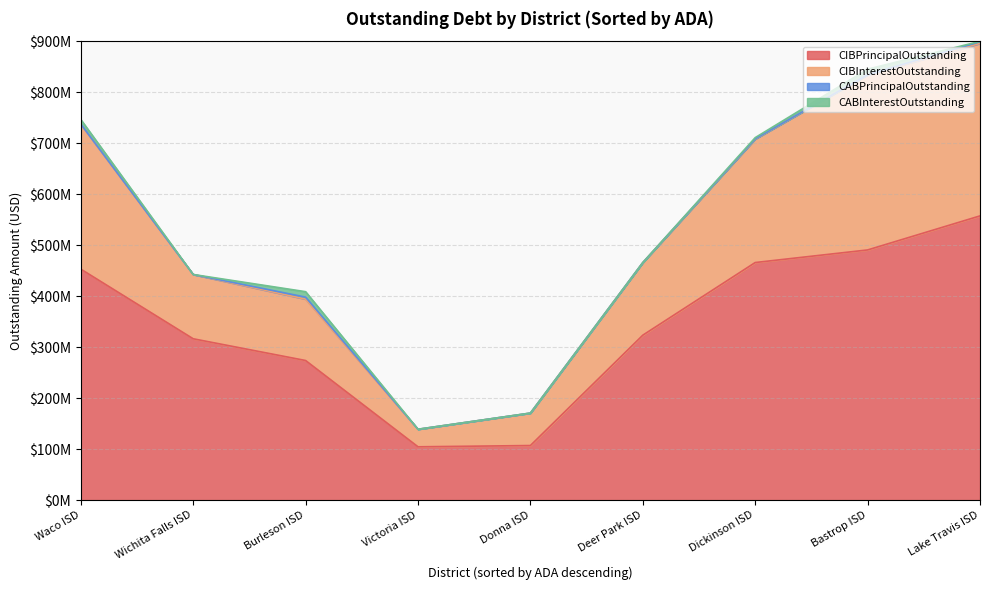

Does the chart display data point markers on the line(s)?

No